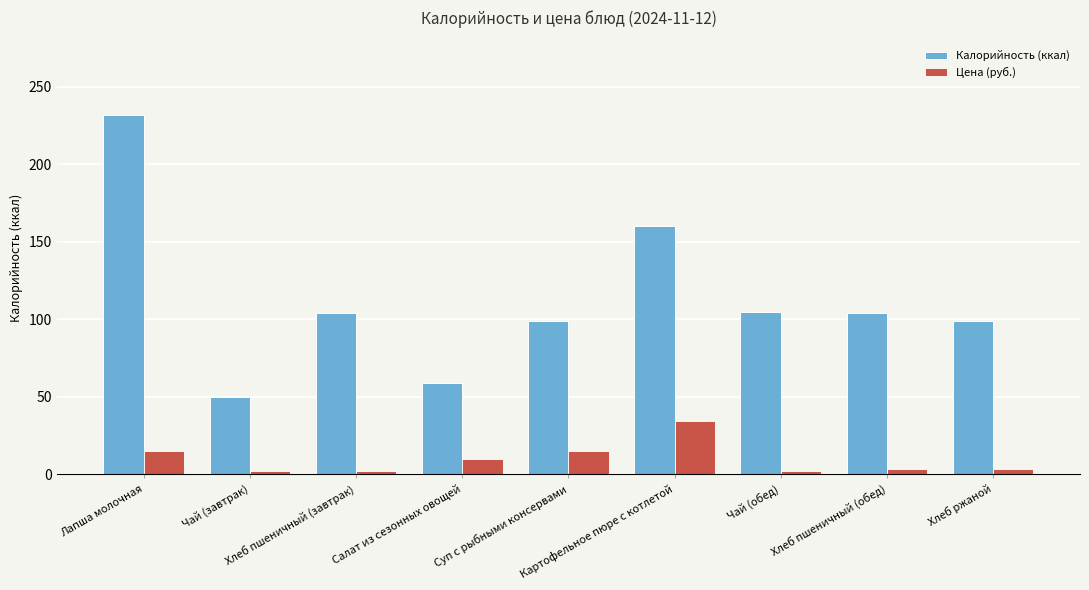

What is the sum of all Калорийность (ккал) values?

1012.0